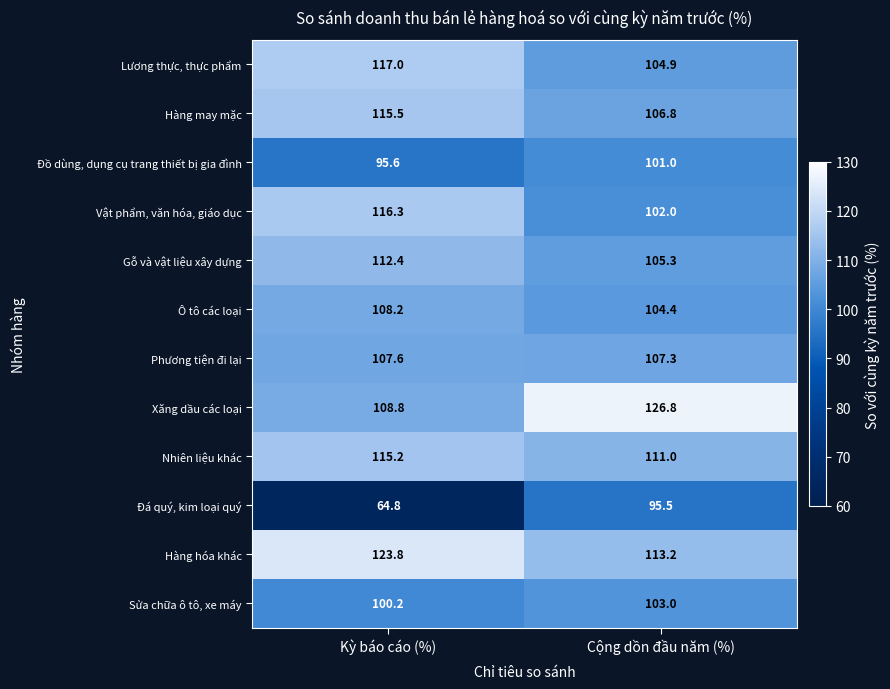

Where is Nhiên liệu khác nearest to the value 113?

Cộng dồn đầu năm (%)